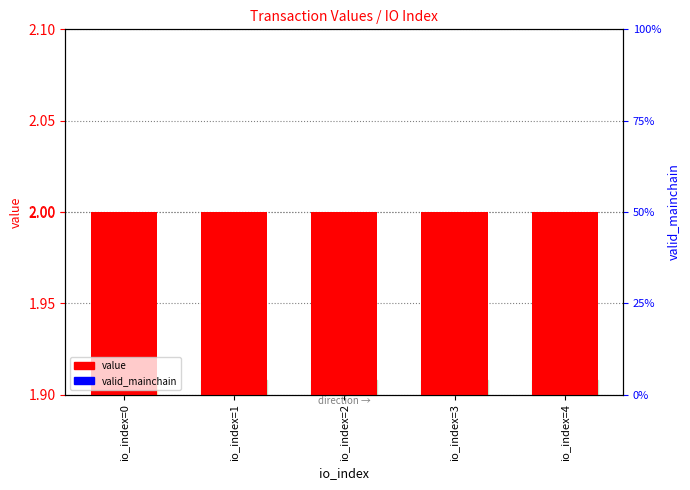

Reading right to left, transcribe all the data shown in this chart.

value: io_index=4=2.0	io_index=3=2.0	io_index=2=2.0	io_index=1=2.0	io_index=0=2.0
valid_mainchain: io_index=4=0.1	io_index=3=0.1	io_index=2=0.1	io_index=1=0.1	io_index=0=0.1